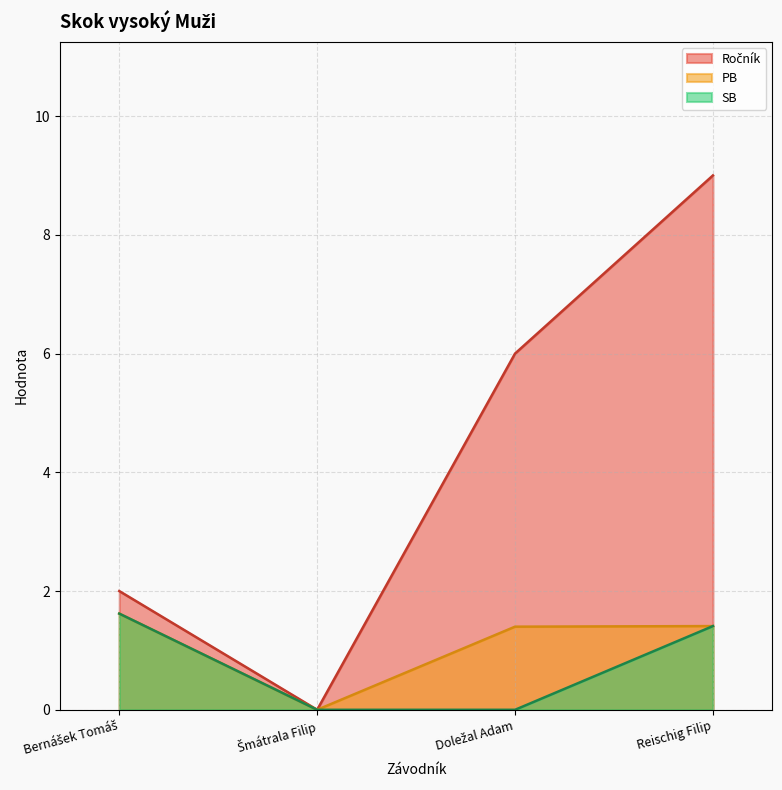

What are all the series names shown in the legend?

Ročník, PB, SB